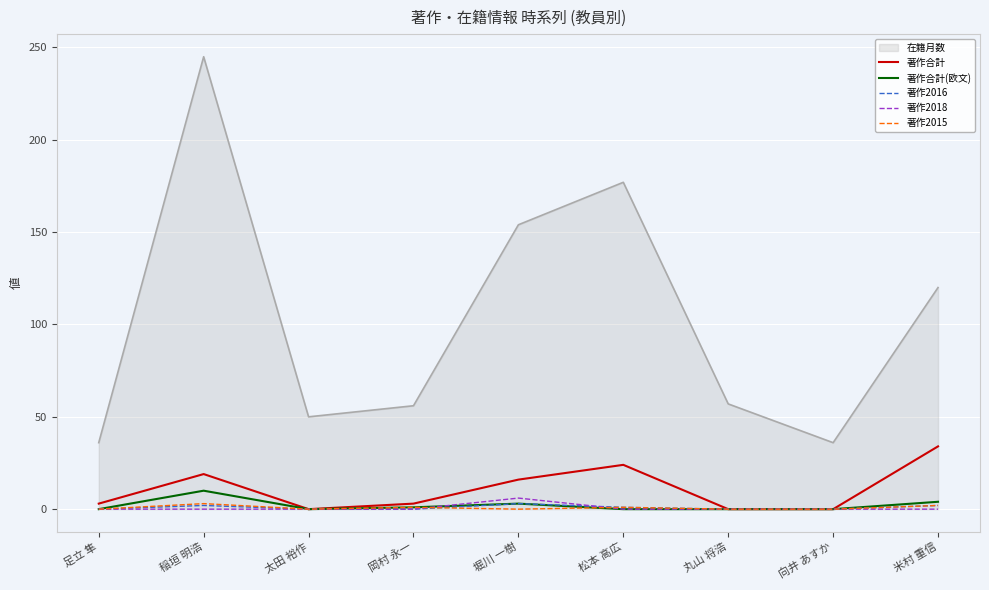

What position from the left is 向井 あすか?

8